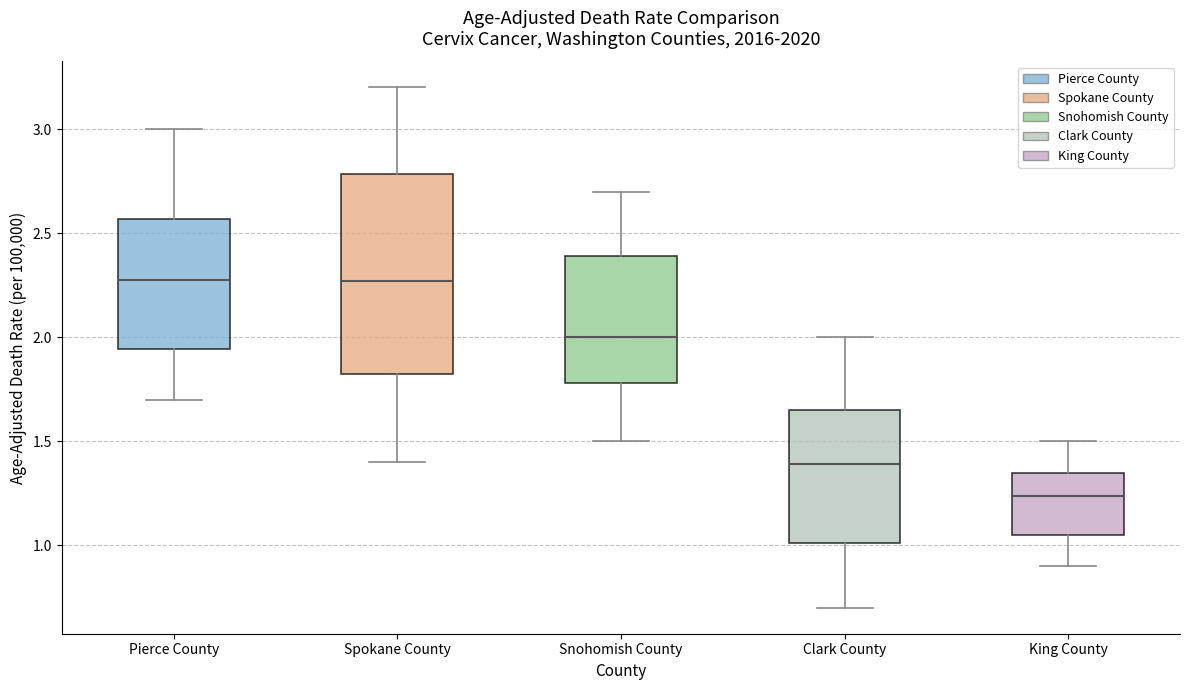

Where does the median line of the box for Clark County sit on the y-axis? The values are not printed on the chart, so give them approximately, as read against the axis.

1.40